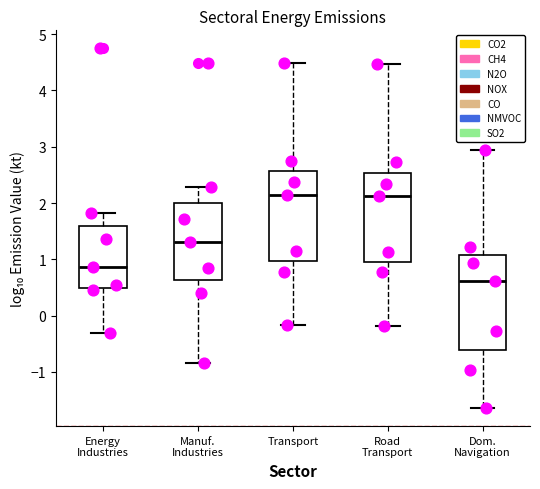

Where does the median line of the box for Road Transport sit on the y-axis? The values are not printed on the chart, so give them approximately, as read against the axis.

2.1